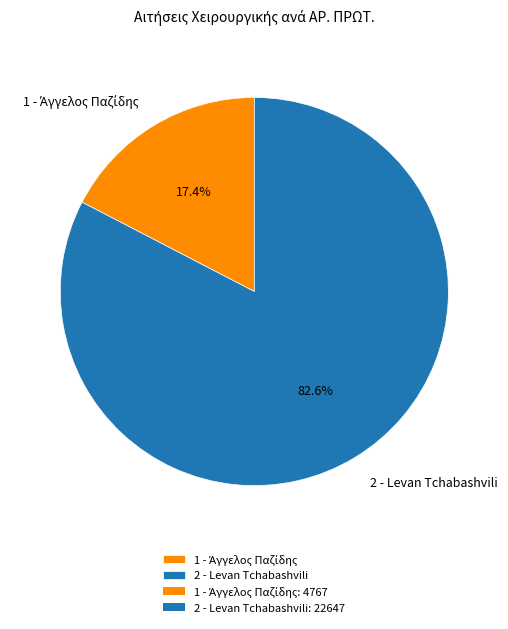

Which slice represents more than half of the pie?

2 - Levan Tchabashvili